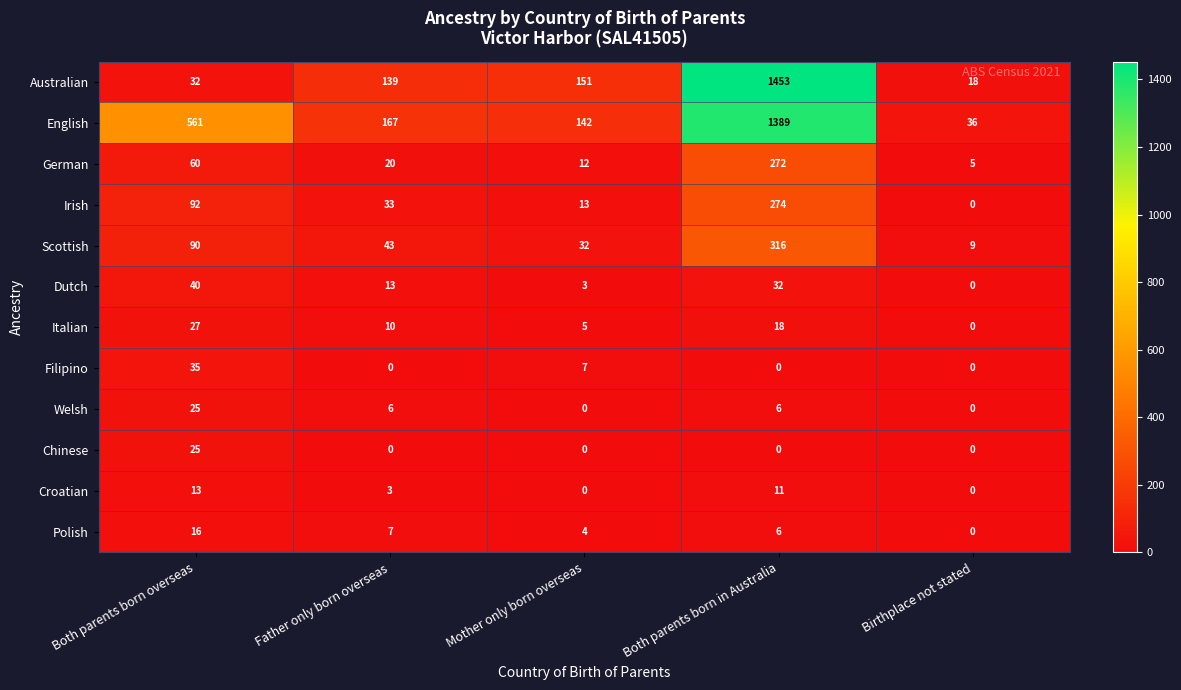

How many Italian values are between 5 and 18?

3